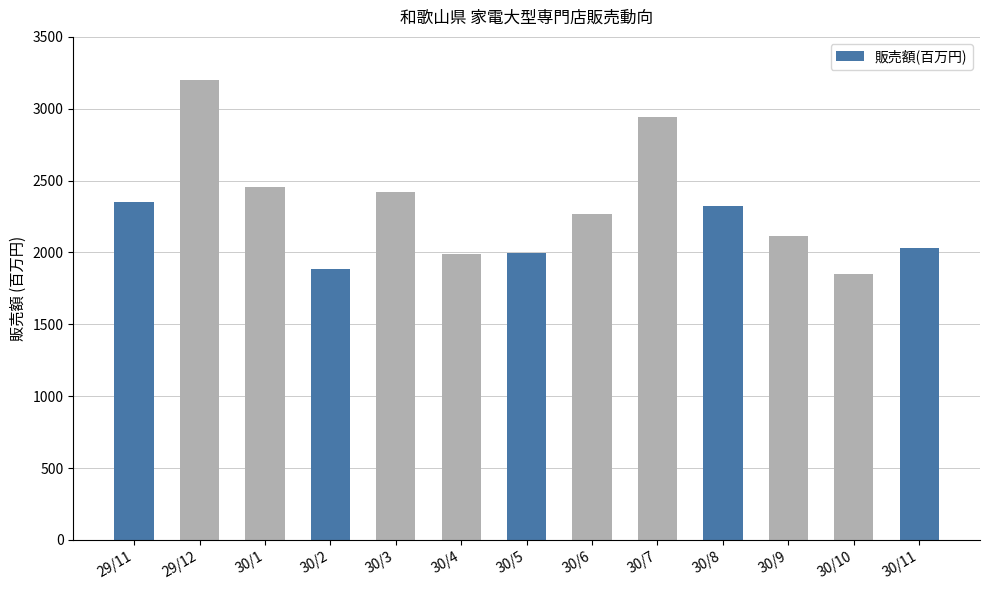

Approximately how many times larger is the value at 30/8 compared to 30/7?

0.8